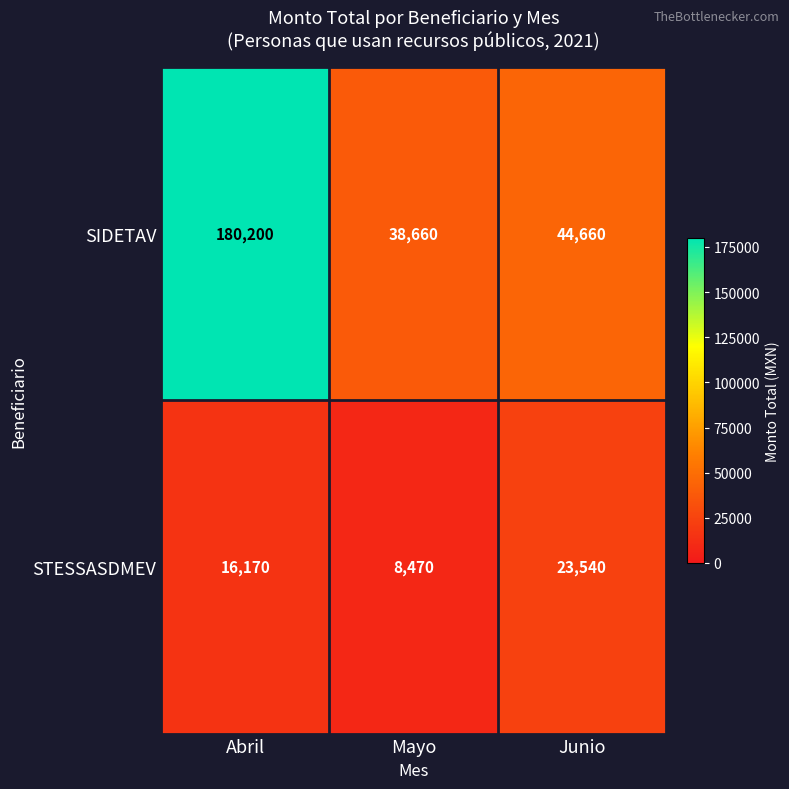

Reading right to left, list all the values displayed in this chart.

SIDETAV: Junio=44660	Mayo=38660	Abril=180200
STESSASDMEV: Junio=23540	Mayo=8470	Abril=16170